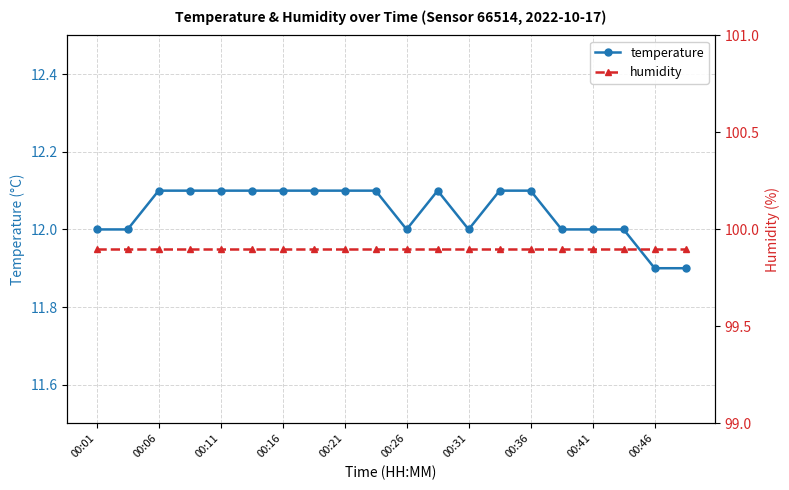

At which label is temperature closest to 12?

00:01